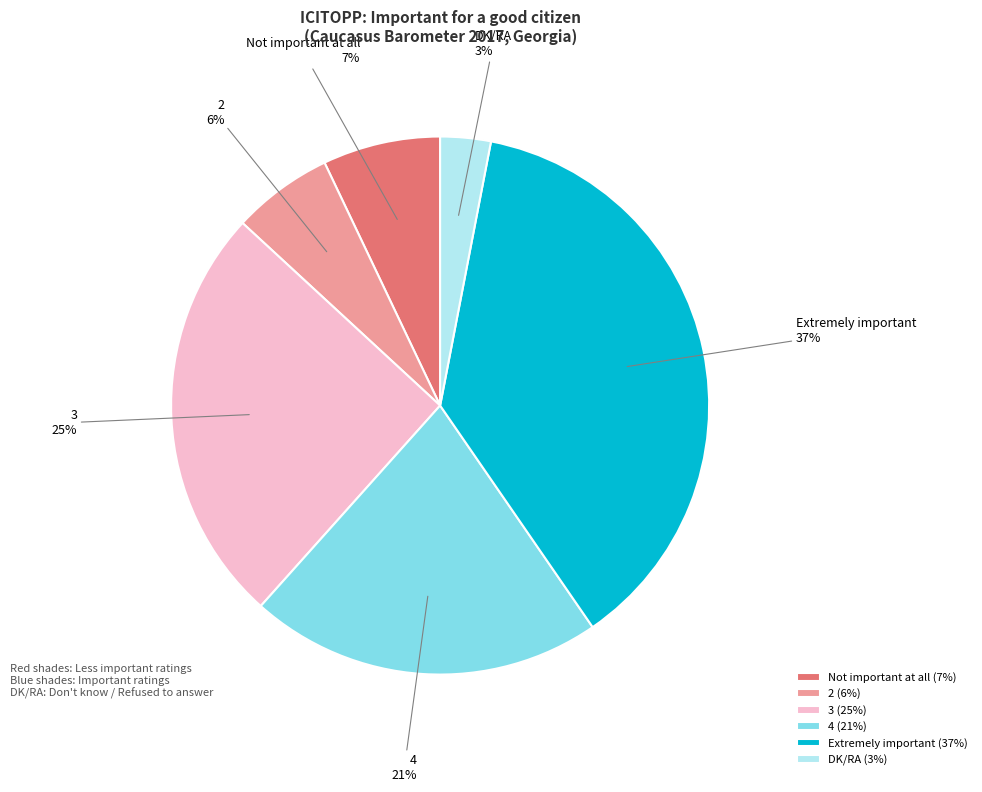

Between 2 and DK/RA, which is larger?

2